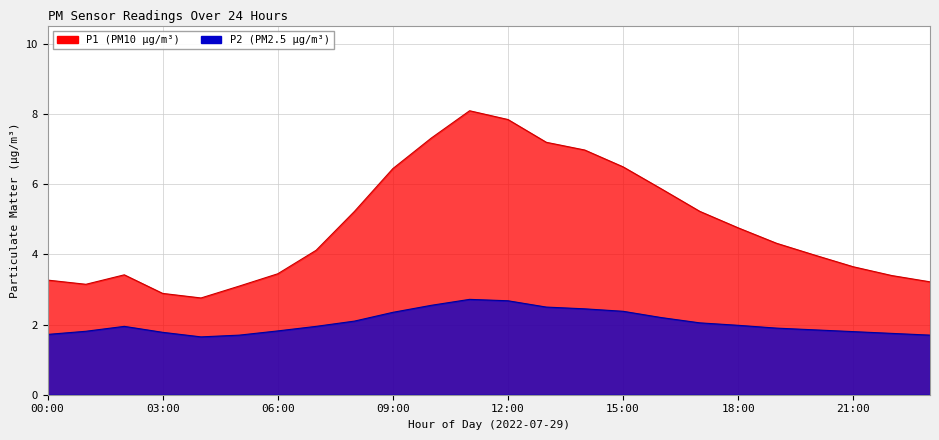

Reading right to left, extract all data points from this chart.

P1: 23:00=3.2	22:00=3.4	21:00=3.6	20:00=4.0	19:00=4.3	18:00=4.8	17:00=5.2	16:00=5.9	15:00=6.5	14:00=7.0	13:00=7.2	12:00=7.8	11:00=8.1	10:00=7.3	09:00=6.5	08:00=5.2	07:00=4.1	06:00=3.5	05:00=3.1	04:00=2.8	03:00=2.9	02:00=3.4	01:00=3.1	00:00=3.3
P2: 23:00=1.7	22:00=1.8	21:00=1.8	20:00=1.9	19:00=1.9	18:00=2.0	17:00=2.0	16:00=2.2	15:00=2.4	14:00=2.5	13:00=2.5	12:00=2.7	11:00=2.7	10:00=2.5	09:00=2.4	08:00=2.1	07:00=1.9	06:00=1.8	05:00=1.7	04:00=1.6	03:00=1.8	02:00=1.9	01:00=1.8	00:00=1.7